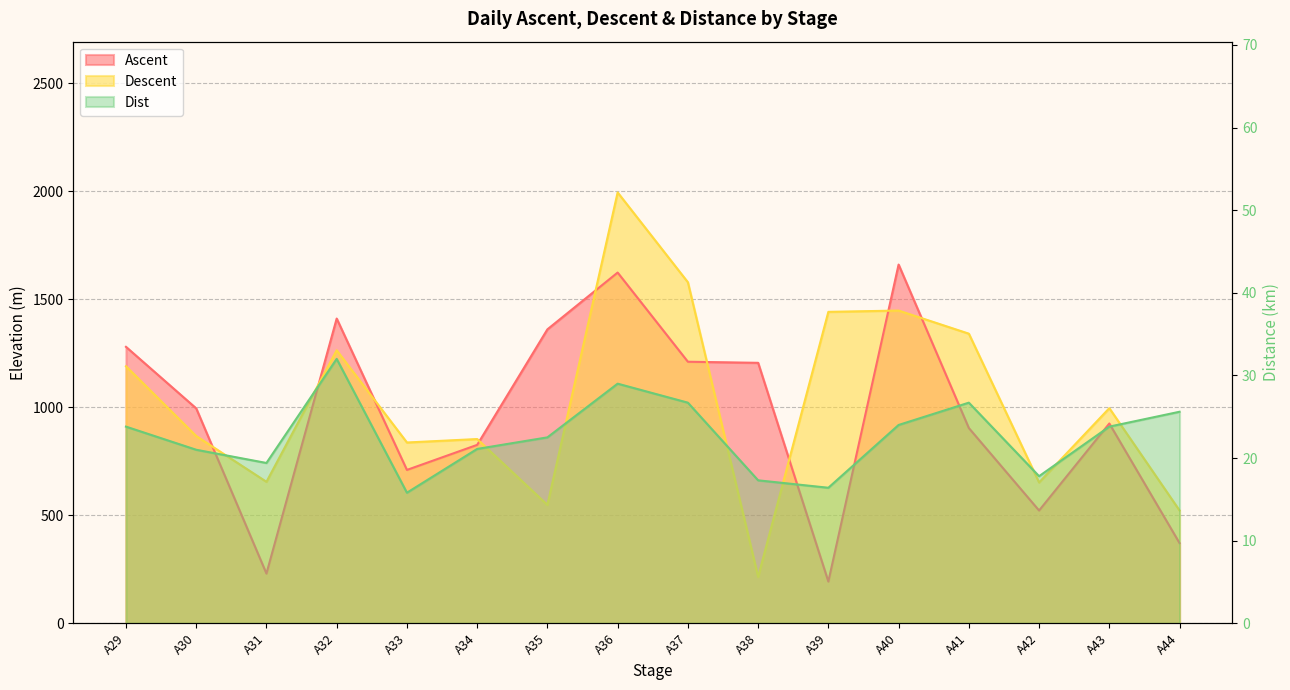

List the series in order of their peak value, lowest first.

Dist, Ascent, Descent